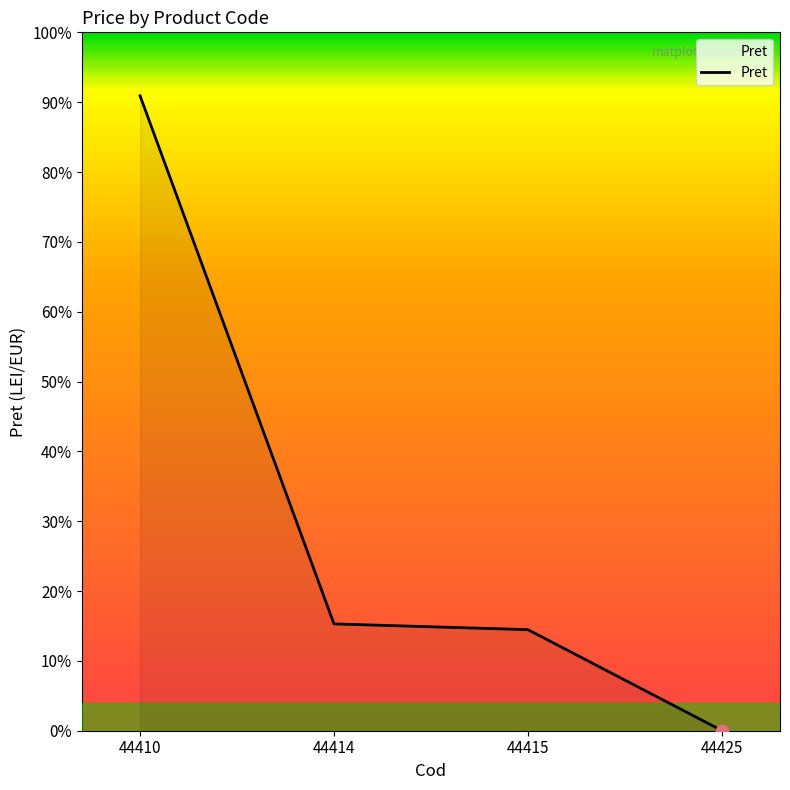

Is this an area chart (filled region under the line)?

Yes